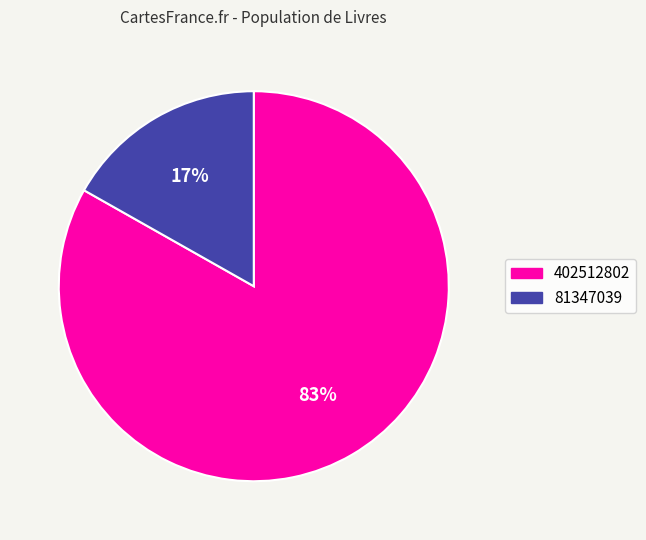

Approximately how many times larger is the value at 402512802 compared to 81347039?

4.9